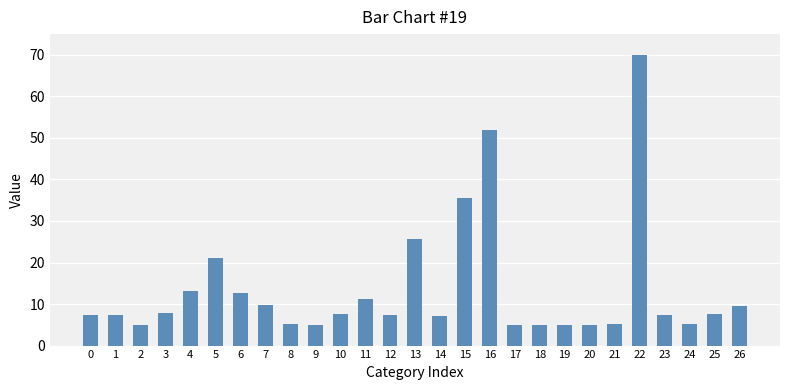

What is the greatest value displayed?

70.0